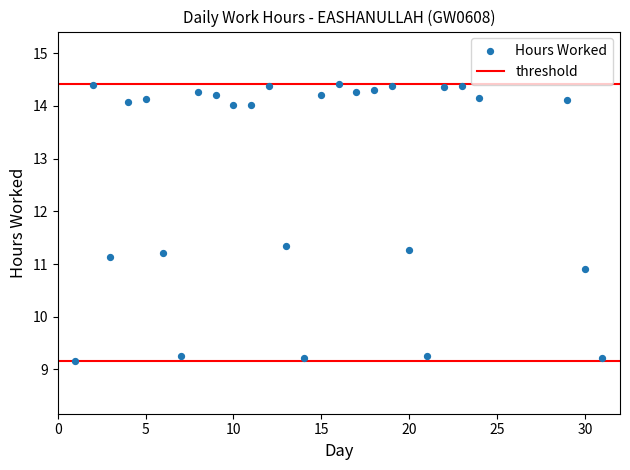

What is the range of X values (max minus min)?

30.0